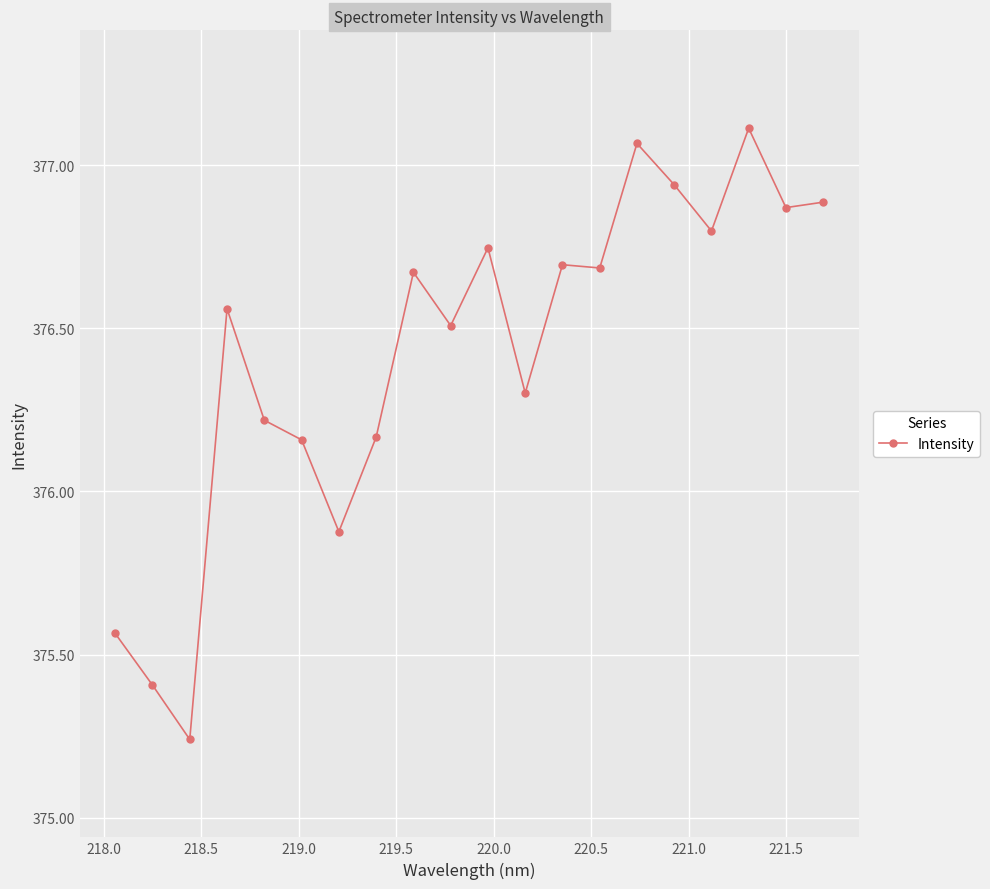

What is the difference between the maximum and minimum values?

1.9